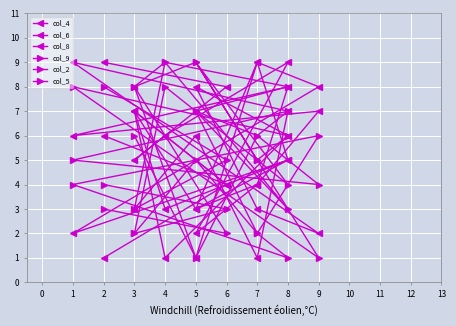

Reading right to left, transcribe all the data shown in this chart.

col_4: 6	4	7	1	6	8	3	2	9	7	1	6	3
col_6: 9	8	5	6	9	2	4	7	6	8	4	3	7
col_8: 1	4	7	3	5	3	9	8	2	5	9	1	8
col_9: 3	2	8	9	3	7	6	4	5	7	6	1	6
col_2: 8	5	3	9	8	7	2	6	4	1	2	5	2
col_5: 4	3	2	8	4	9	5	1	8	6	5	9	8